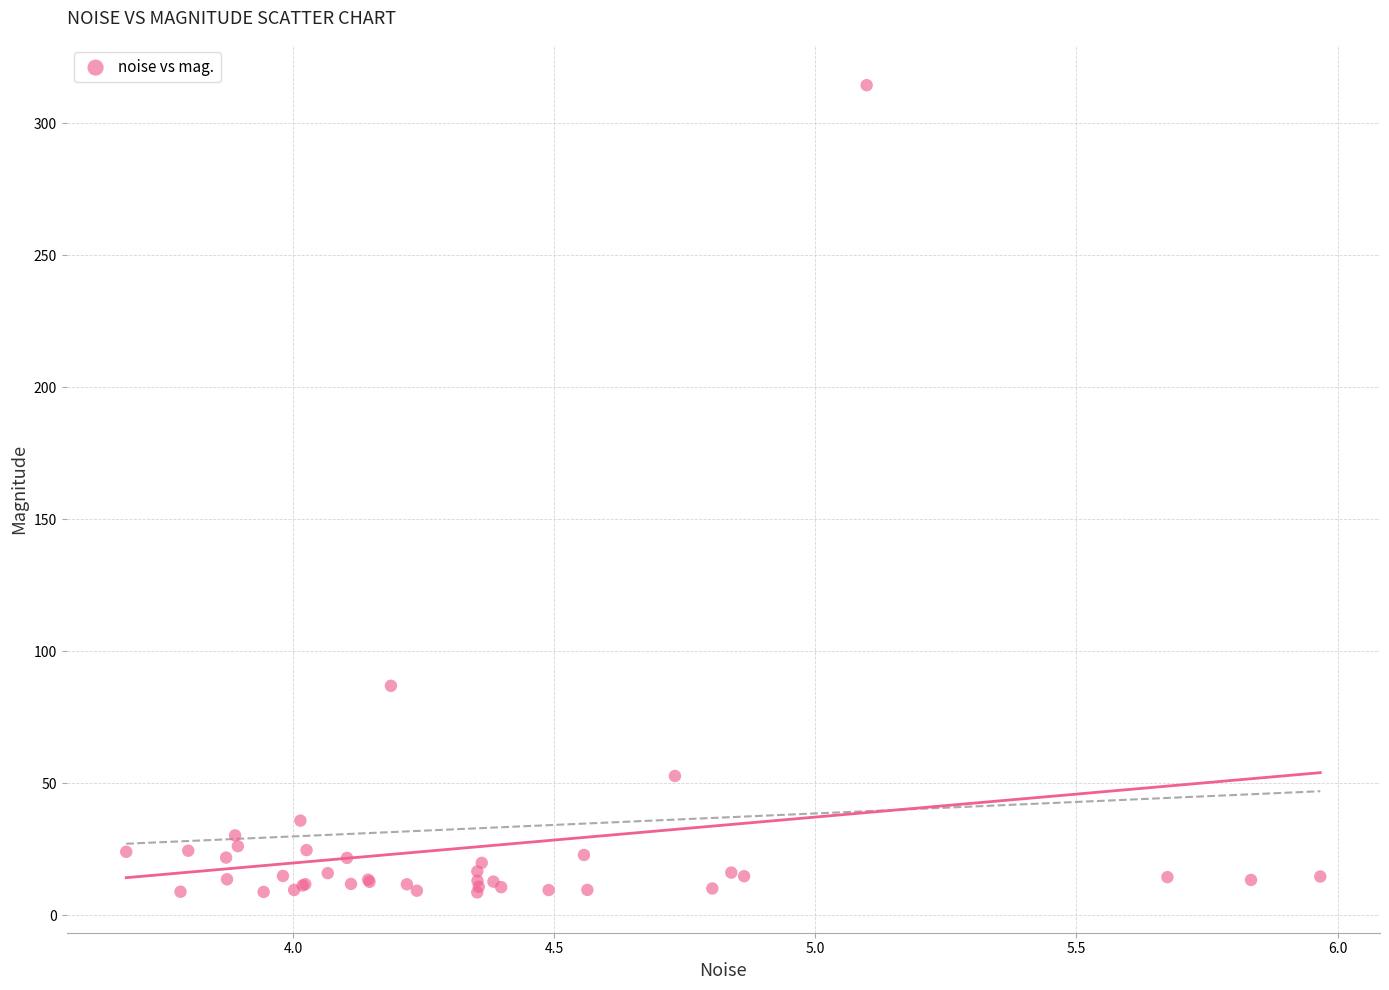

What Y value in the scatter plot is closest to 161?

87.0